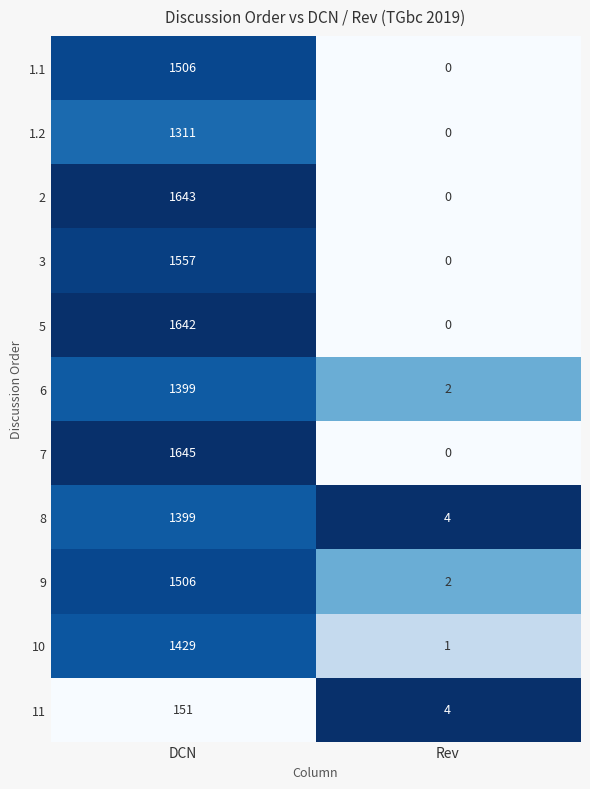

Reading right to left, list all the values displayed in this chart.

1.1: Rev=0	DCN=1506
1.2: Rev=0	DCN=1311
2: Rev=0	DCN=1643
3: Rev=0	DCN=1557
5: Rev=0	DCN=1642
6: Rev=2	DCN=1399
7: Rev=0	DCN=1645
8: Rev=4	DCN=1399
9: Rev=2	DCN=1506
10: Rev=1	DCN=1429
11: Rev=4	DCN=151